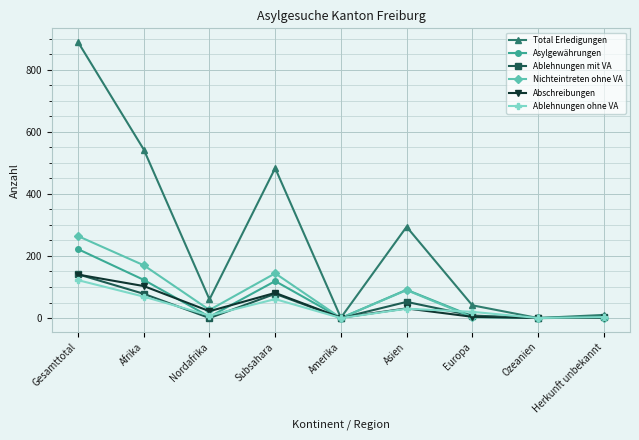

At which category does Total Erledigungen reach its first local peak?

Subsahara